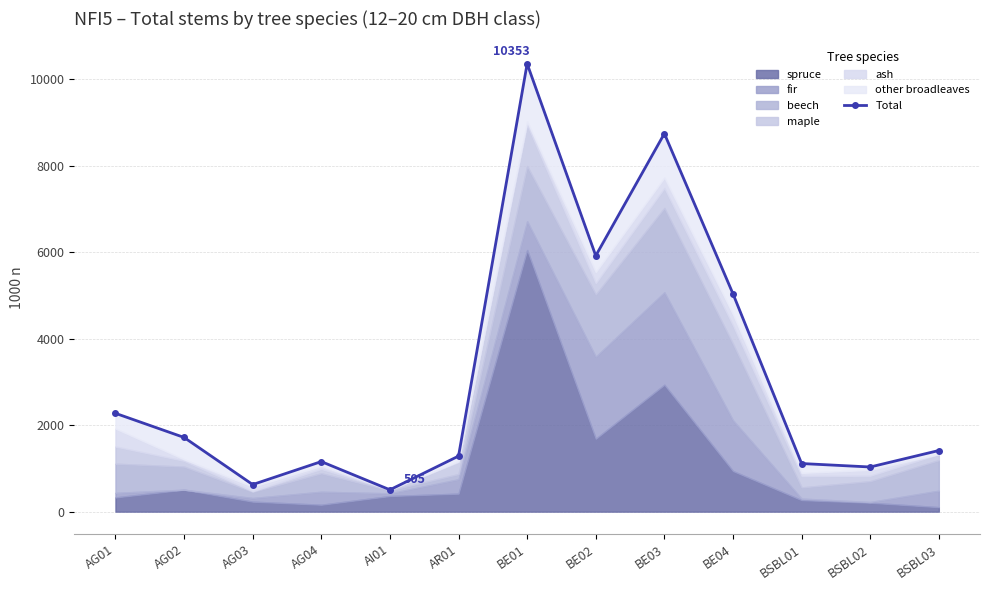

Reading left to right, what are all the values shown in this chart?

2273	1715	626	1157	505	1284	10353	5915	8739	5035	1112	1032	1413